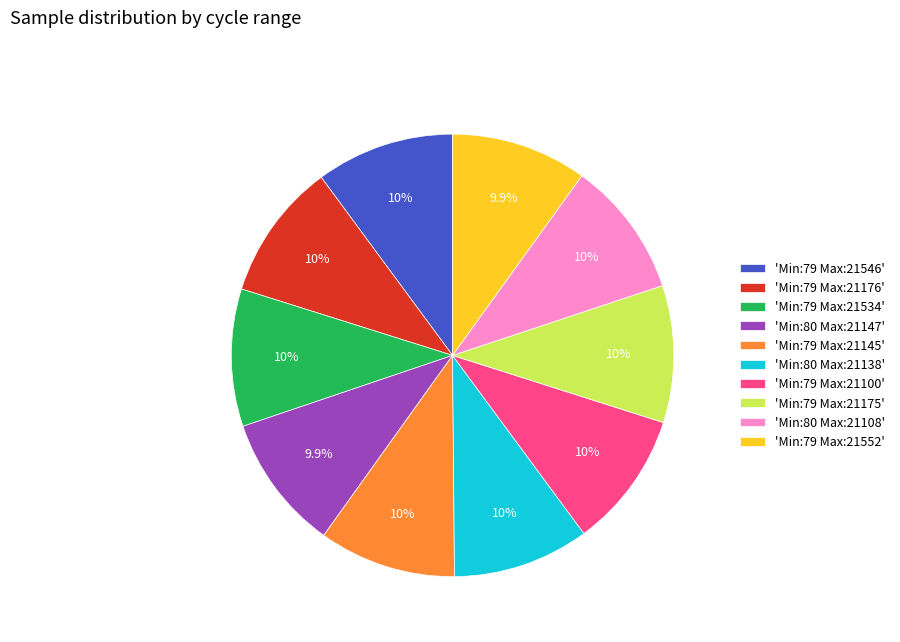

What is the total percentage of 'Min:80 Max:21147' and 'Min:79 Max:21552'?

19.8%